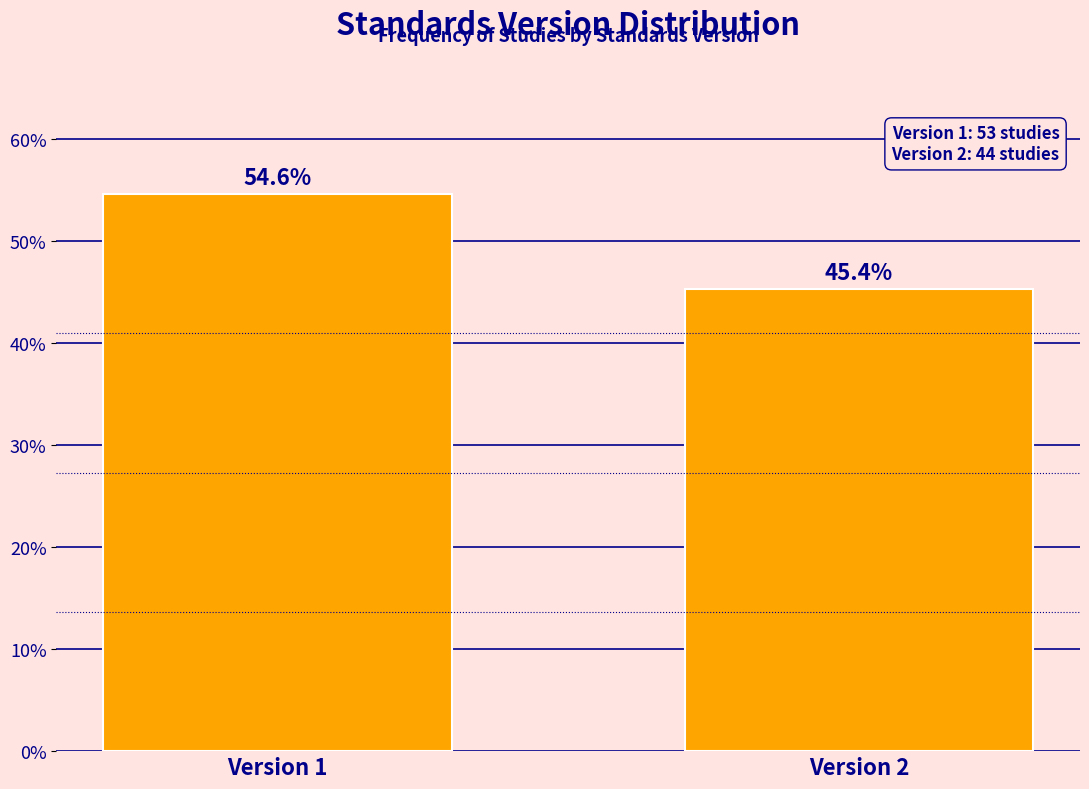

Reading left to right, extract all data points from this chart.

Version 1=54.6	Version 2=45.4